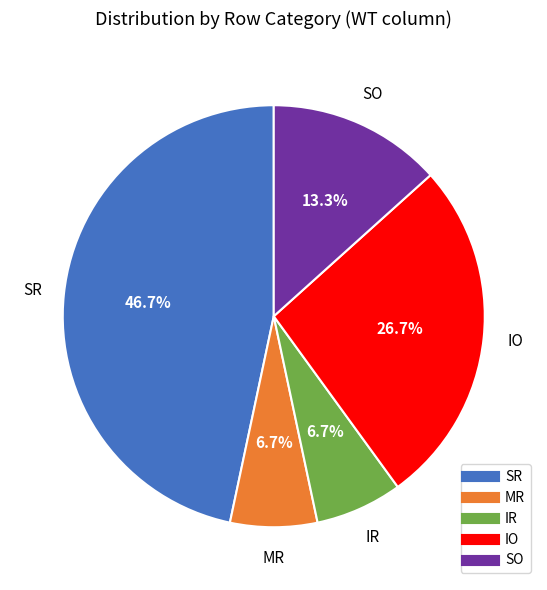

To the nearest percent, what is the difference between the IR and SR slice percentages?

40%